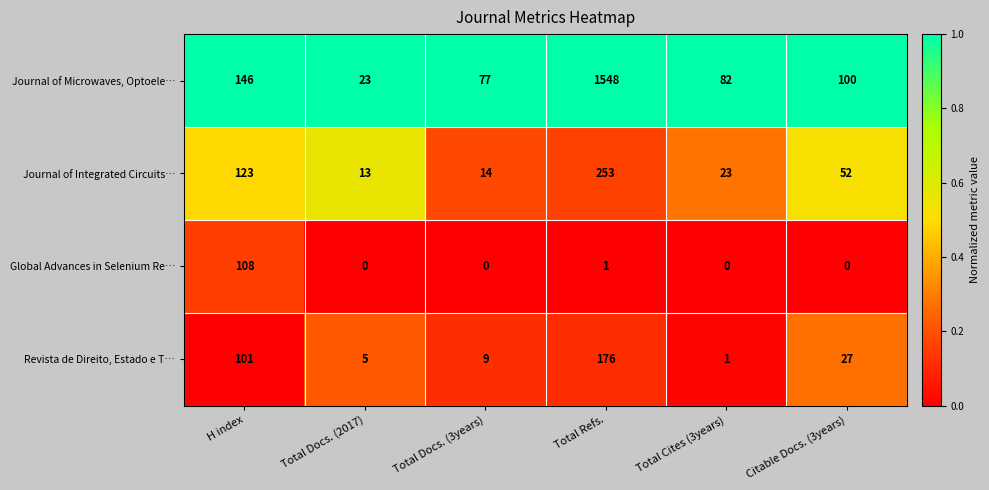

Reading left to right, list all the values displayed in this chart.

Journal of Microwaves, Optoele…: H index=146	Total Docs. (2017)=23	Total Docs. (3years)=77	Total Refs.=1548	Total Cites (3years)=82	Citable Docs. (3years)=100
Journal of Integrated Circuits…: H index=123	Total Docs. (2017)=13	Total Docs. (3years)=14	Total Refs.=253	Total Cites (3years)=23	Citable Docs. (3years)=52
Global Advances in Selenium Re…: H index=108	Total Docs. (2017)=0	Total Docs. (3years)=0	Total Refs.=1	Total Cites (3years)=0	Citable Docs. (3years)=0
Revista de Direito, Estado e T…: H index=101	Total Docs. (2017)=5	Total Docs. (3years)=9	Total Refs.=176	Total Cites (3years)=1	Citable Docs. (3years)=27